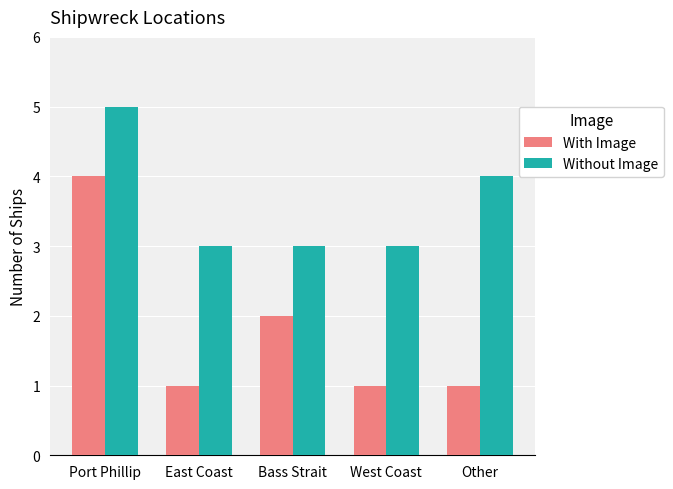

Does the chart contain stacked bars?

No